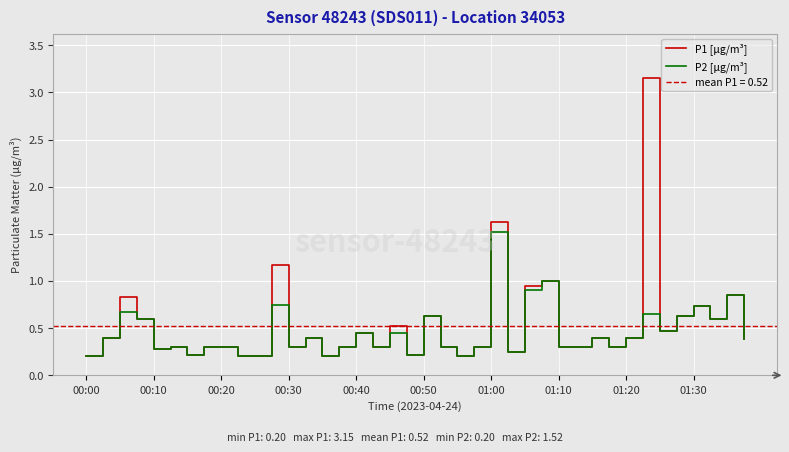

Where is P2 [μg/m³] nearest to the value 0?

00:00